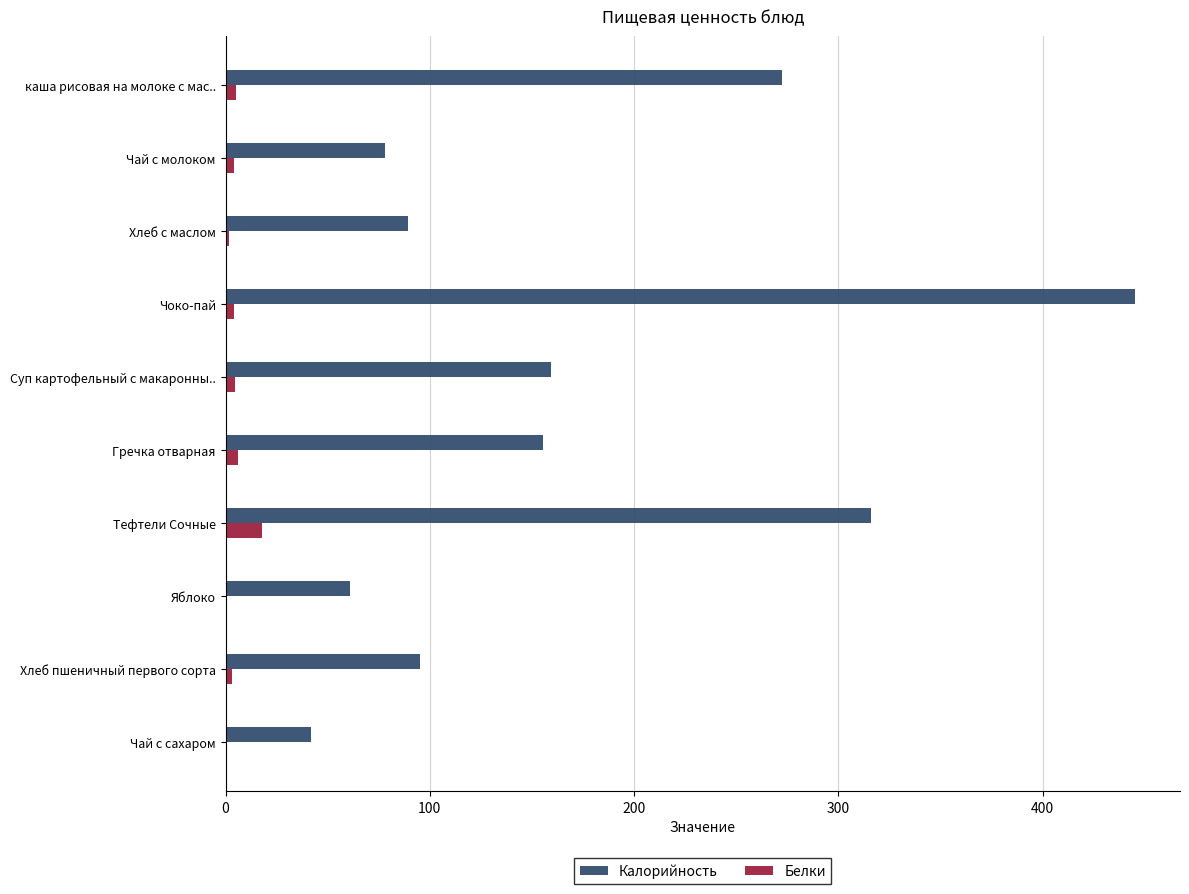

At which category is the sum across all series the highest?

Чоко-пай